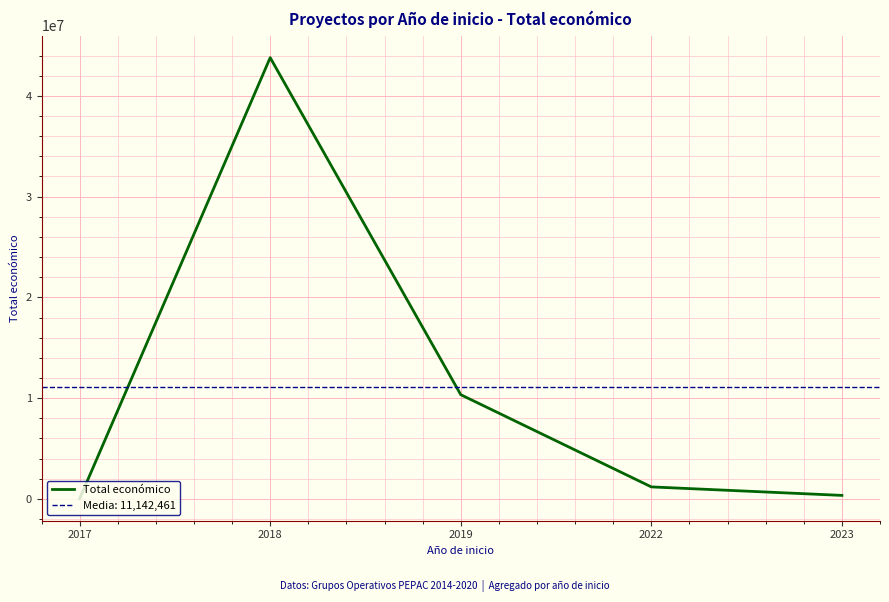

What is the change in value from 2019 to 2023?

-9993025